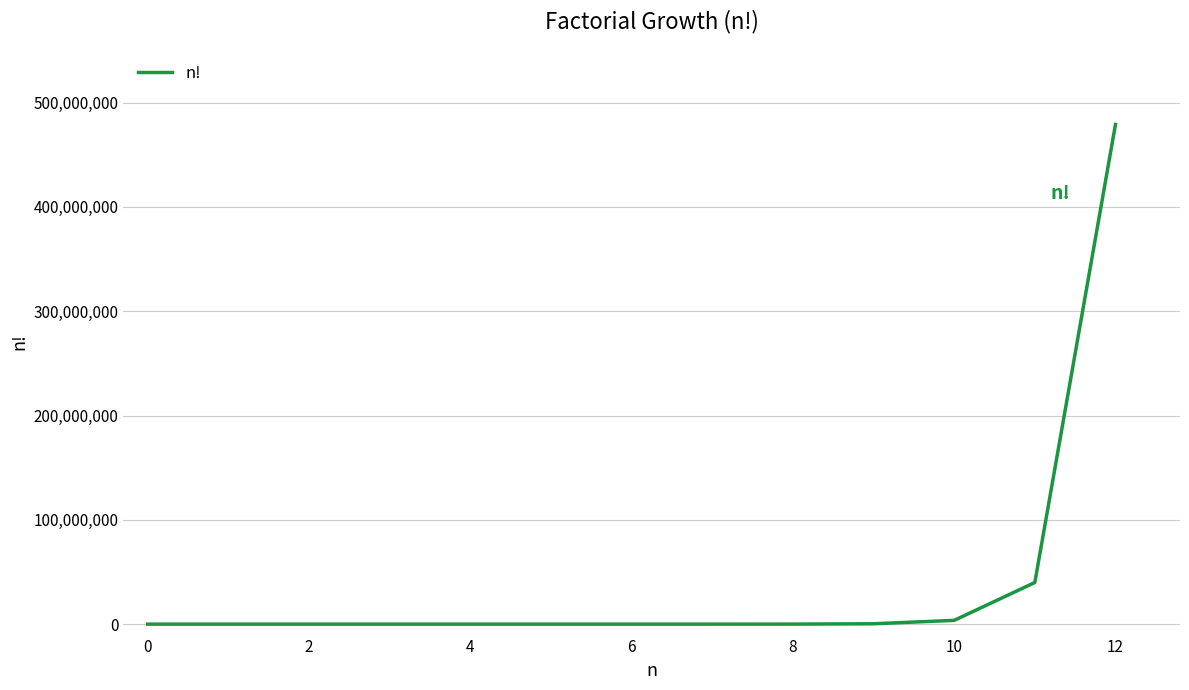

What is the greatest value displayed?

479001600